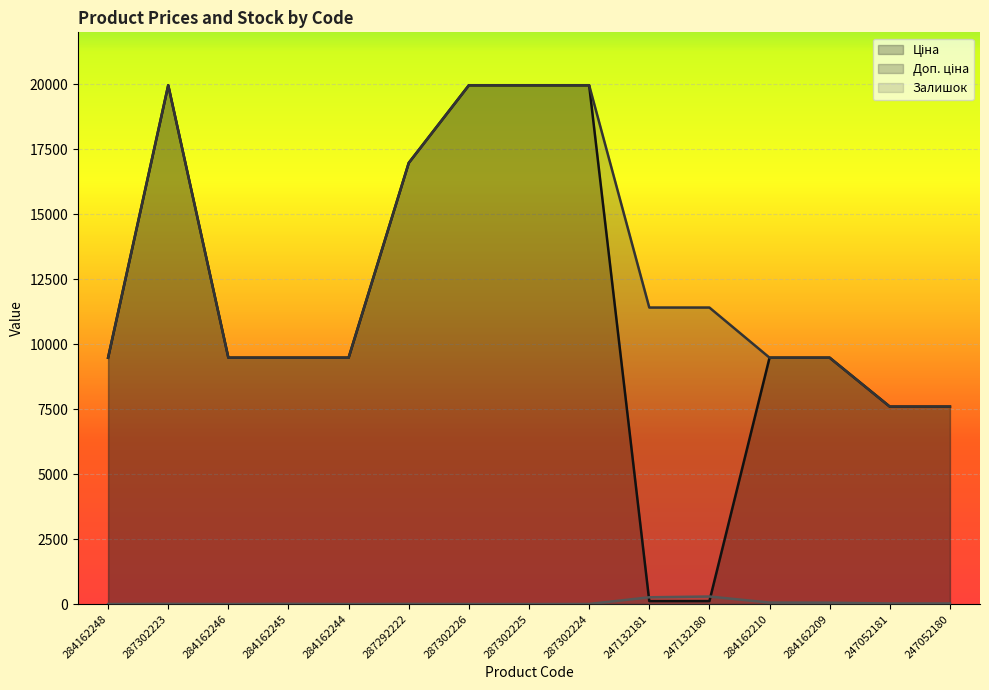

Which series has the largest total across all categories?

Доп. ціна